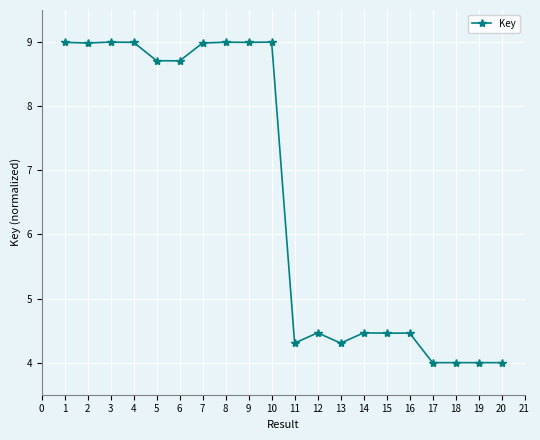

What is the greatest value displayed?

9.0